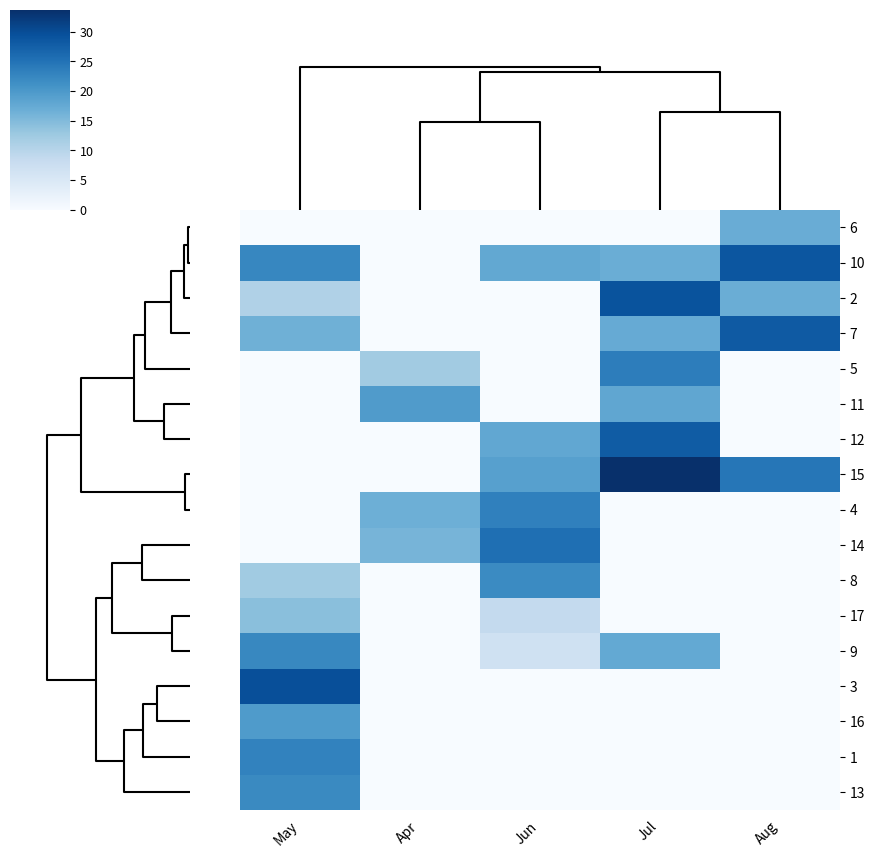

How many data points does each series have?

5